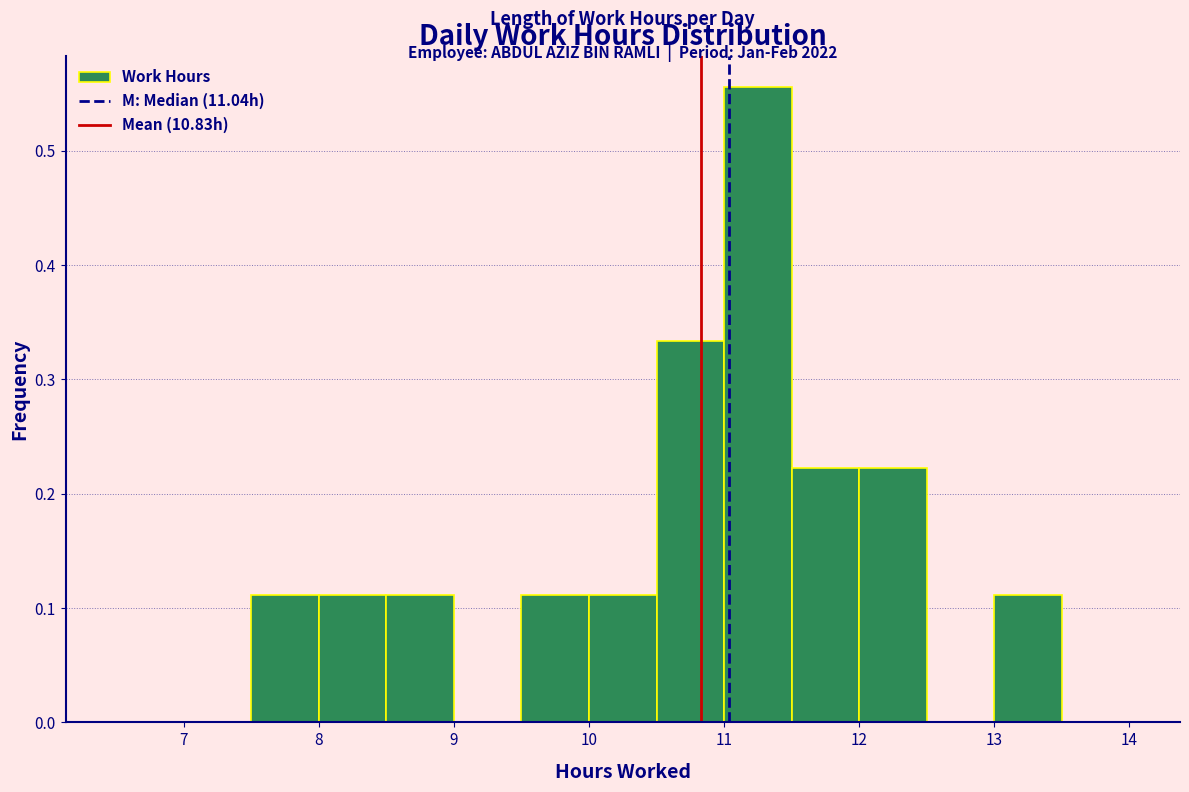

Which range on the x-axis has the tallest bar?

11.0 to 11.5